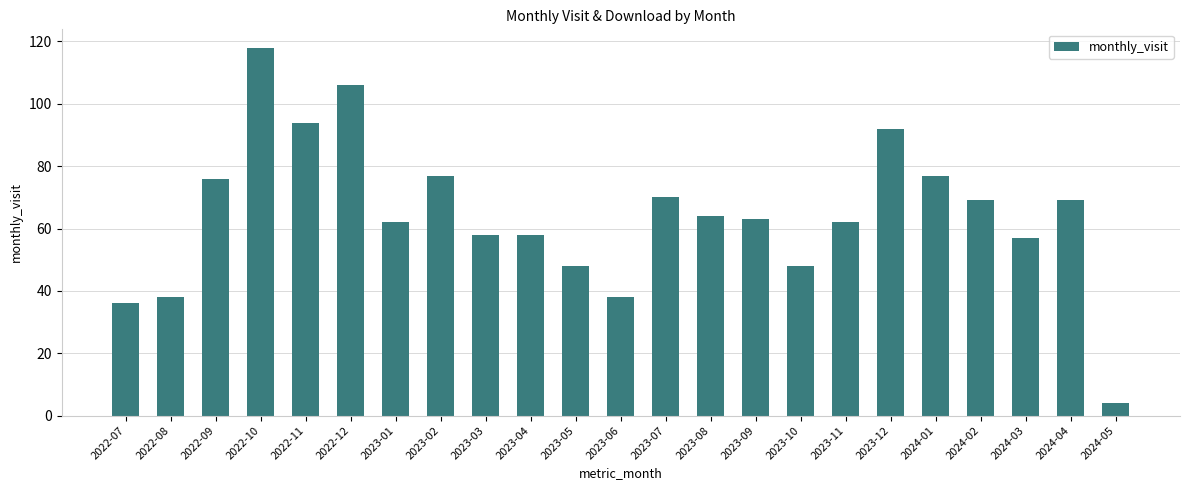

Is it true that the value at 2023-03 is 58?

True